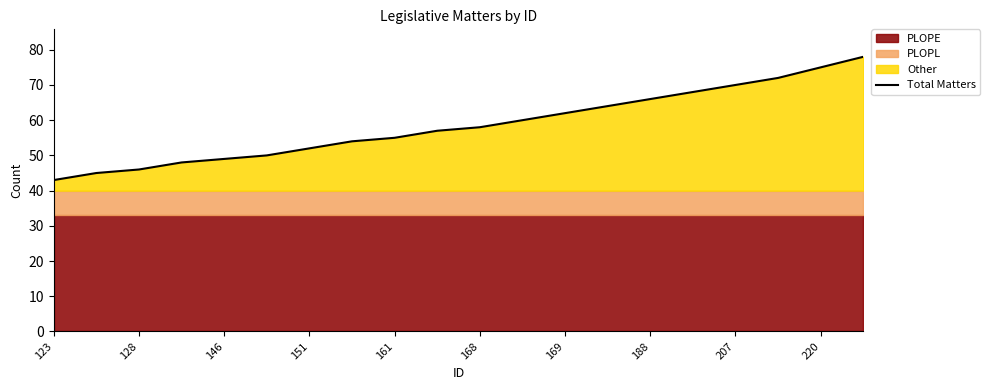

What is the lowest value of the Total Matters series?

43